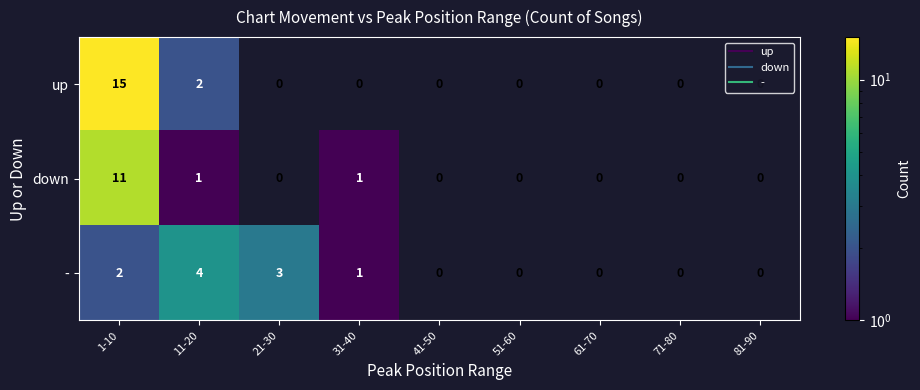

How many categories are shown in the chart?

9